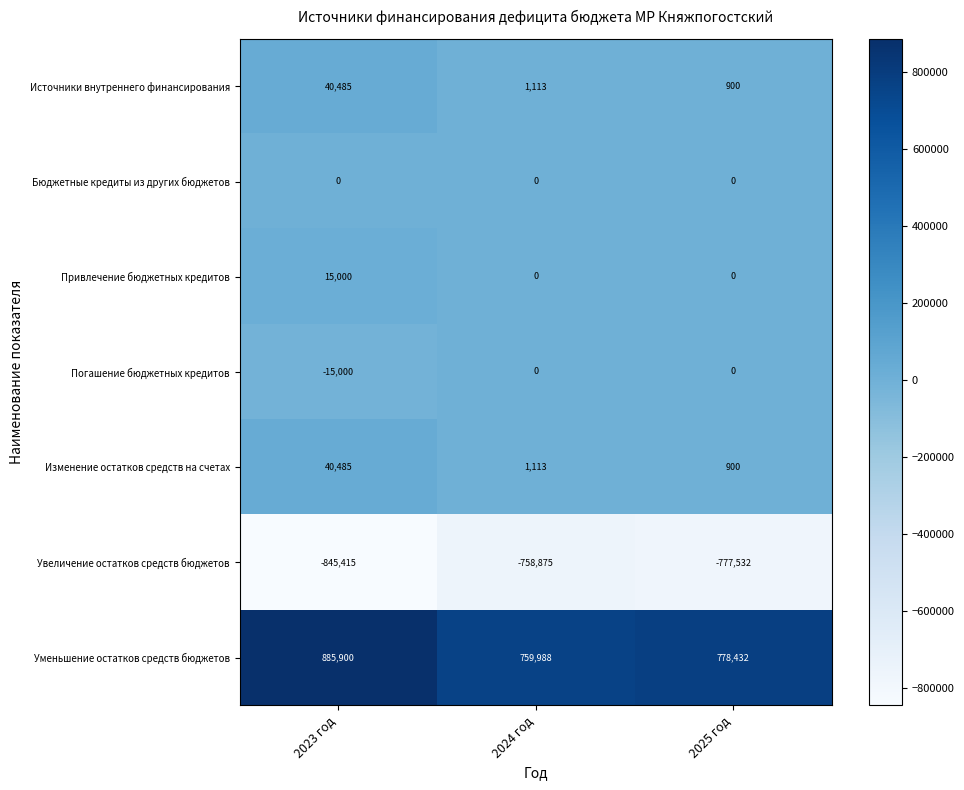

List the labels in order of Источники внутреннего финансирования value, largest first.

2023 год, 2024 год, 2025 год